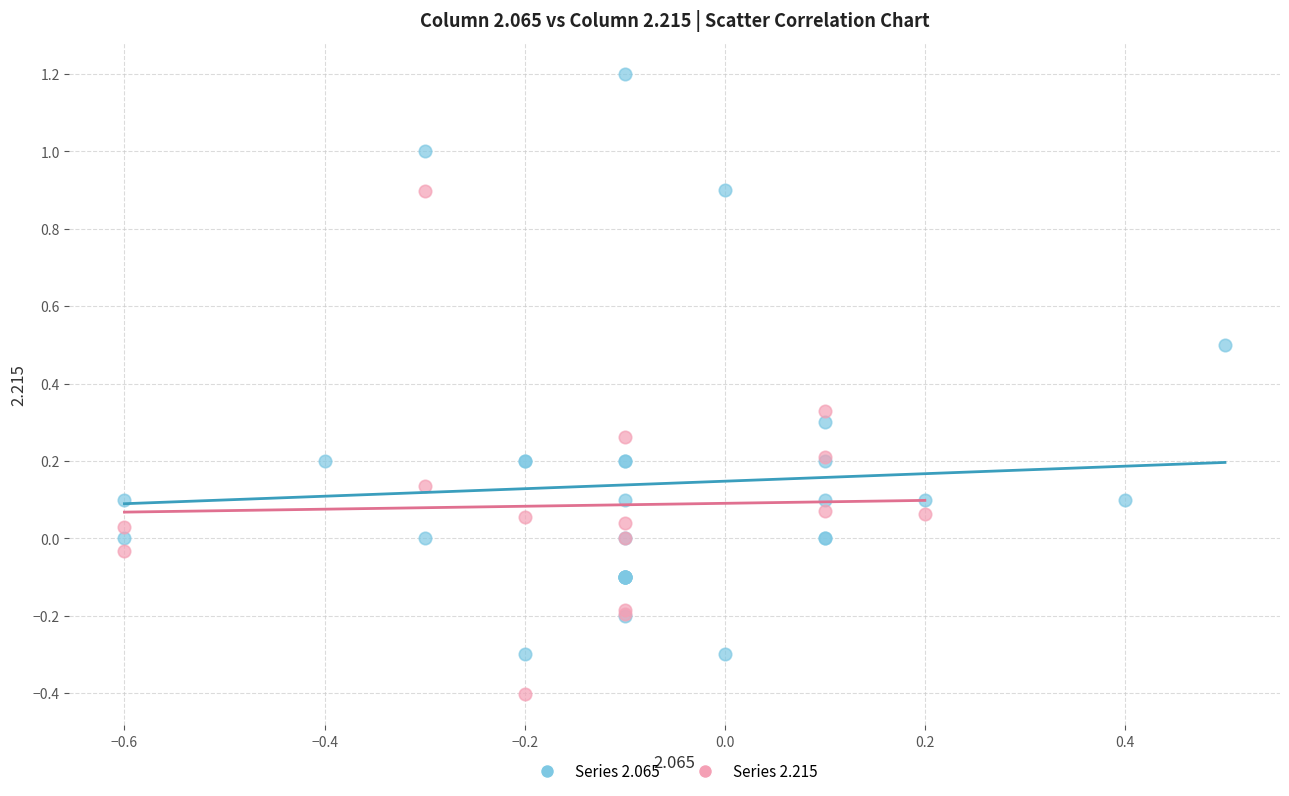

Which series reaches the maximum Y coordinate?

Series 2.065